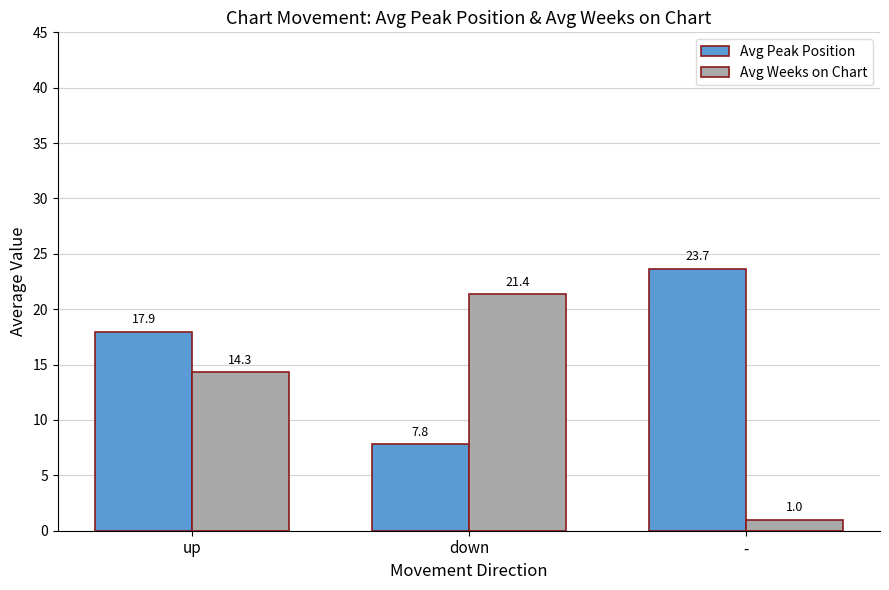

The Avg Weeks on Chart series shows 1.0 at -. True or false?

True